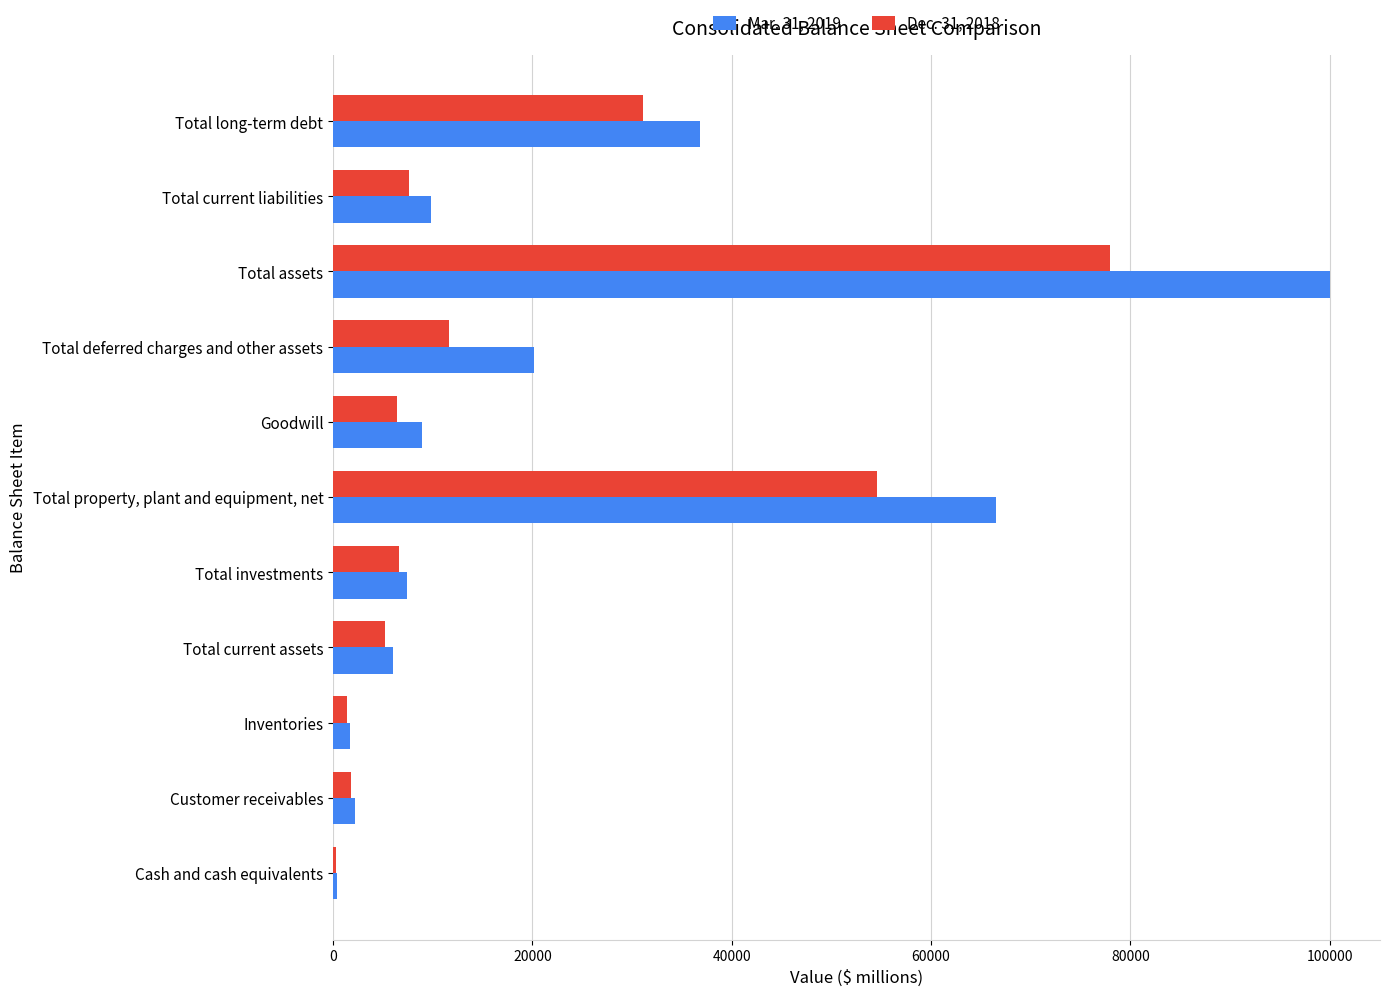

Which series has the widest spread of values?

Mar. 31, 2019